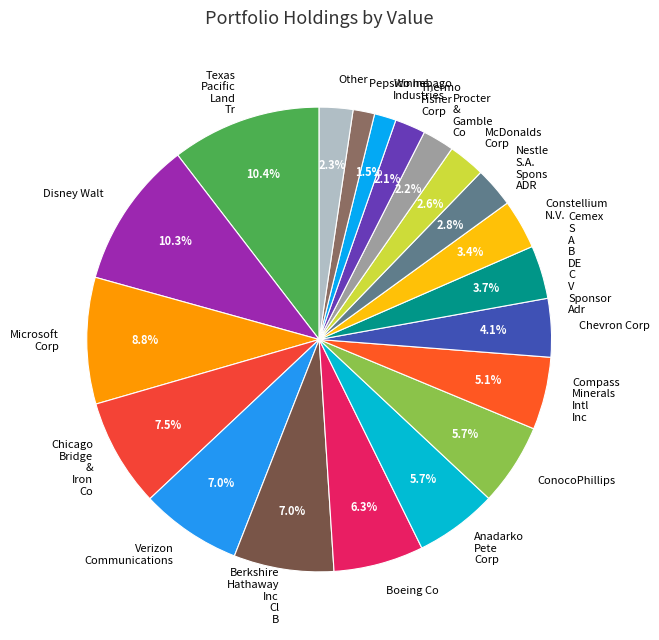

Approximately how many times larger is the value at Pepsico Inc compared to Anadarko Pete Corp?

0.3